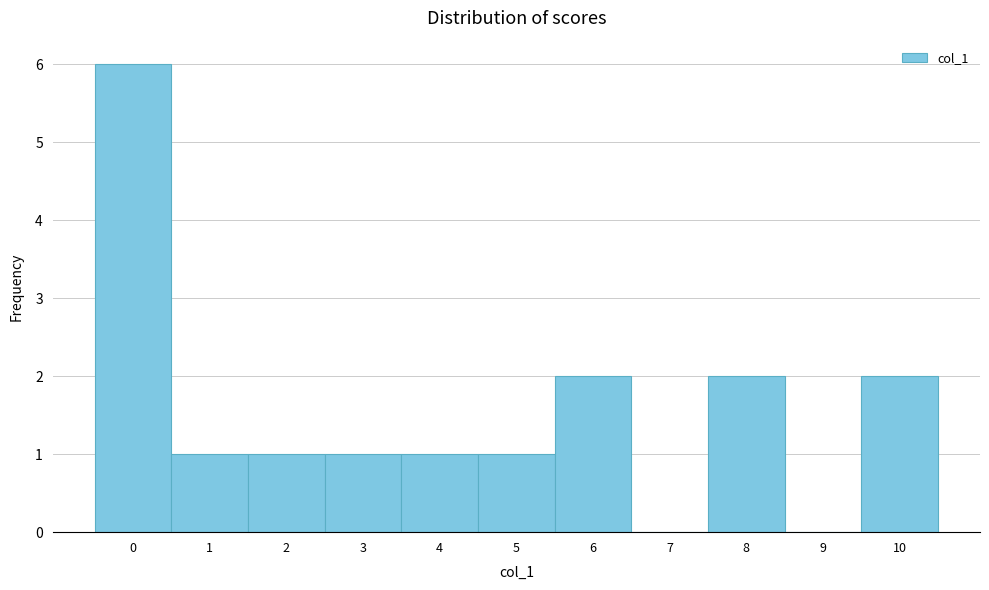

Reading left to right, transcribe this chart: for each bar, give the range it covers on the x-axis and its height. The values are not printed on the chart, so give them approximately, as read against the axis.

-0.5 to 0.5: 6
0.5 to 1.5: 1
1.5 to 2.5: 1
2.5 to 3.5: 1
3.5 to 4.5: 1
4.5 to 5.5: 1
5.5 to 6.5: 2
6.5 to 7.5: 0
7.5 to 8.5: 2
8.5 to 9.5: 0
9.5 to 10.5: 2